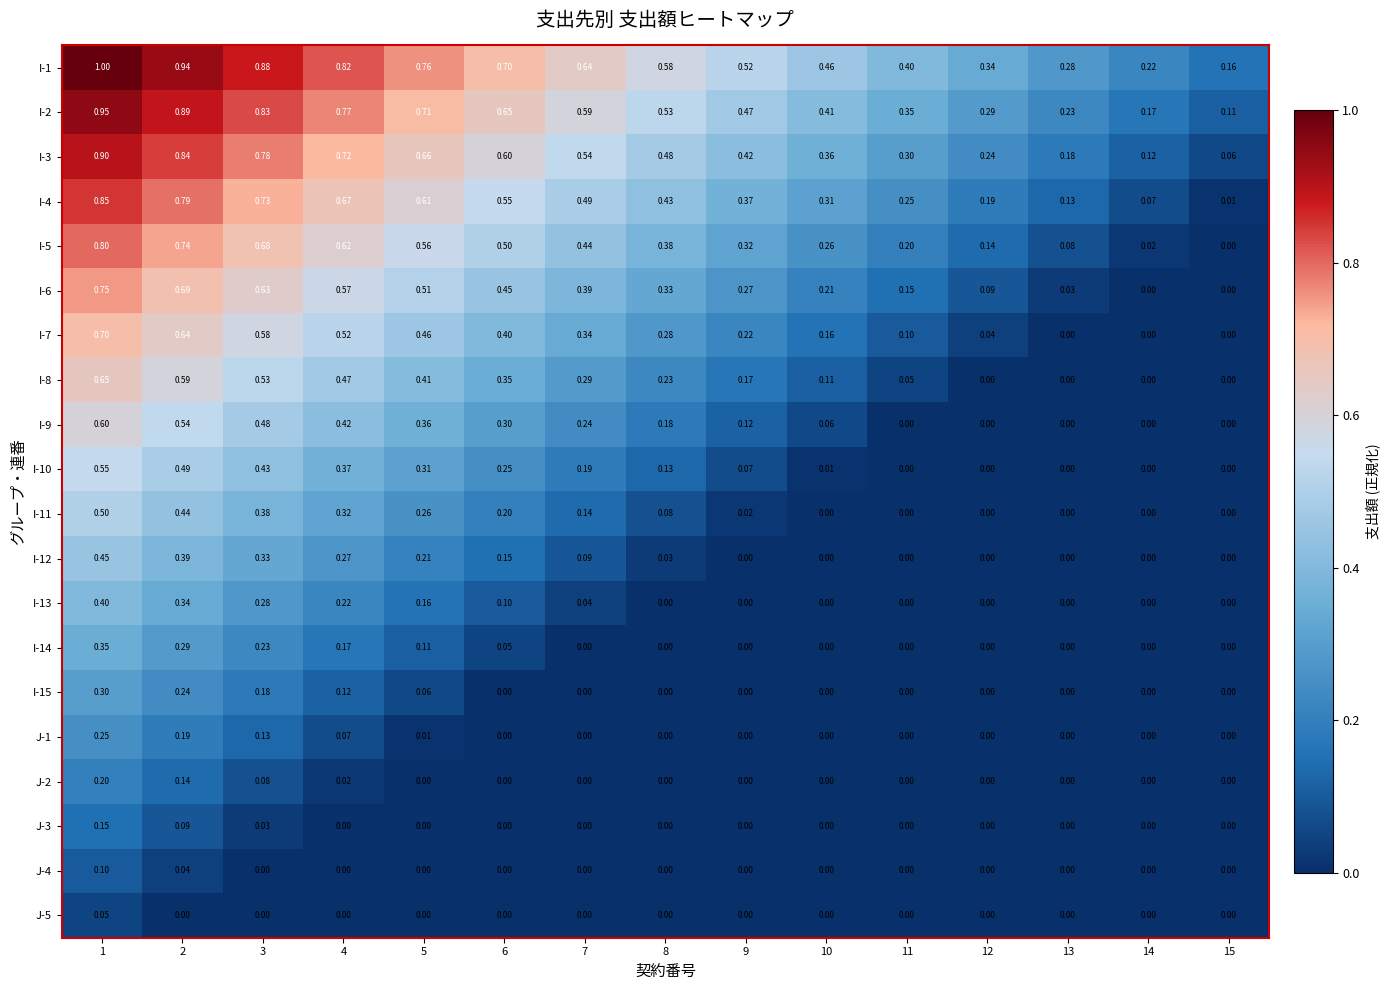

Is the value of I-6 at 6 greater than the value of I-9 at 14?

Yes